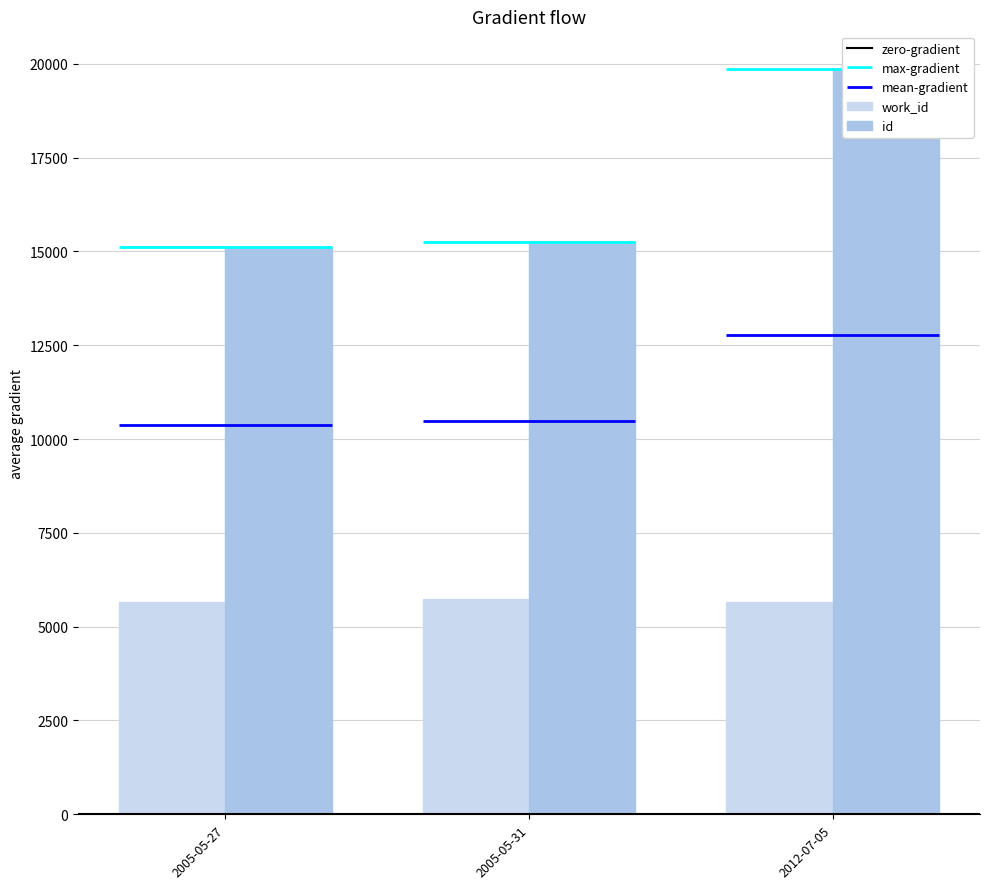

Rank the series at 2005-05-27 from lowest to highest value.

work_id, id